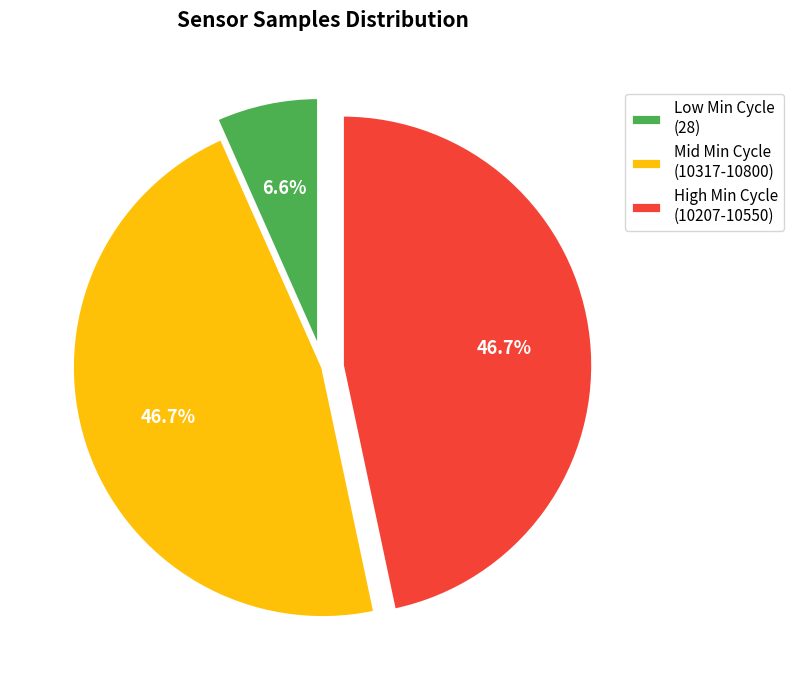

Which category has the smallest portion of the pie?

Low Min Cycle (28)